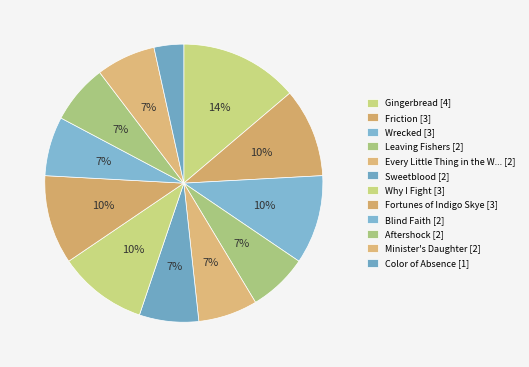

How many slices are in this pie chart?

12